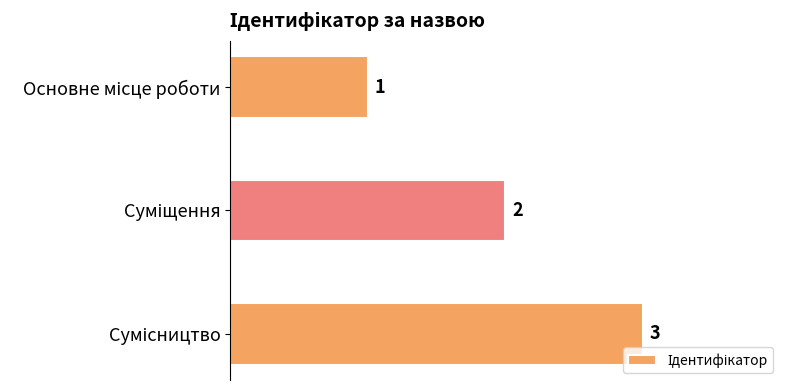

How many values are between 1 and 3?

3